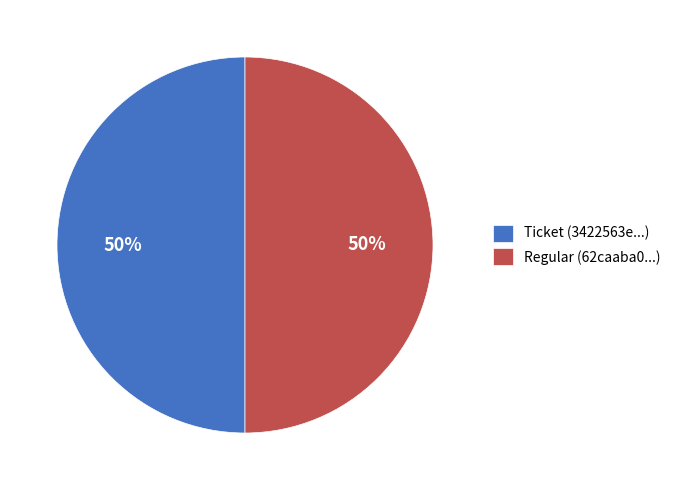

Combined, do Regular (62caaba0...) and Ticket (3422563e...) account for over 50%?

Yes